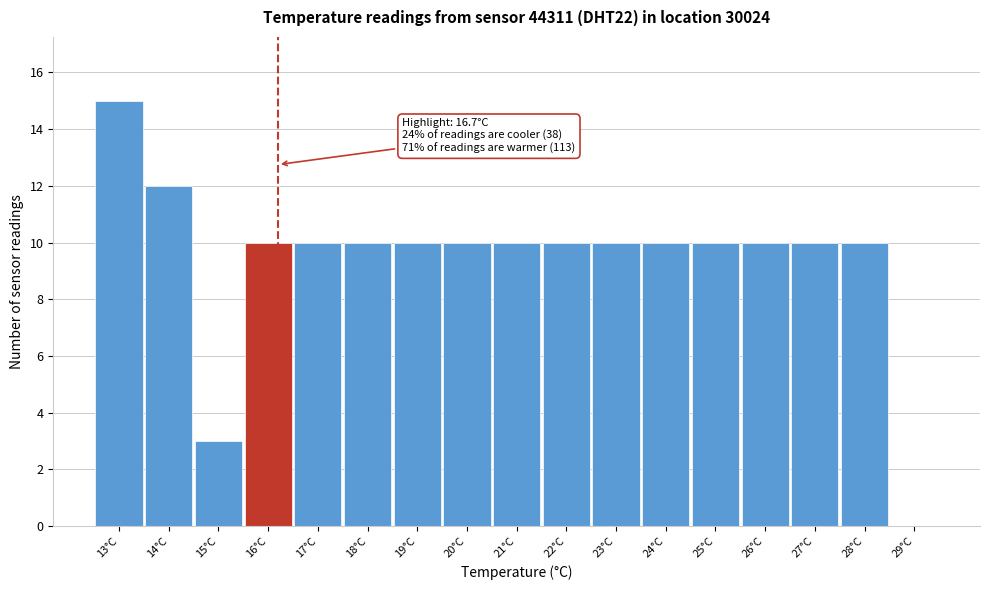

Reading right to left, list all the values displayed in this chart.

29°C=0	28°C=10	27°C=10	26°C=10	25°C=10	24°C=10	23°C=10	22°C=10	21°C=10	20°C=10	19°C=10	18°C=10	17°C=10	16°C=10	15°C=3	14°C=12	13°C=15